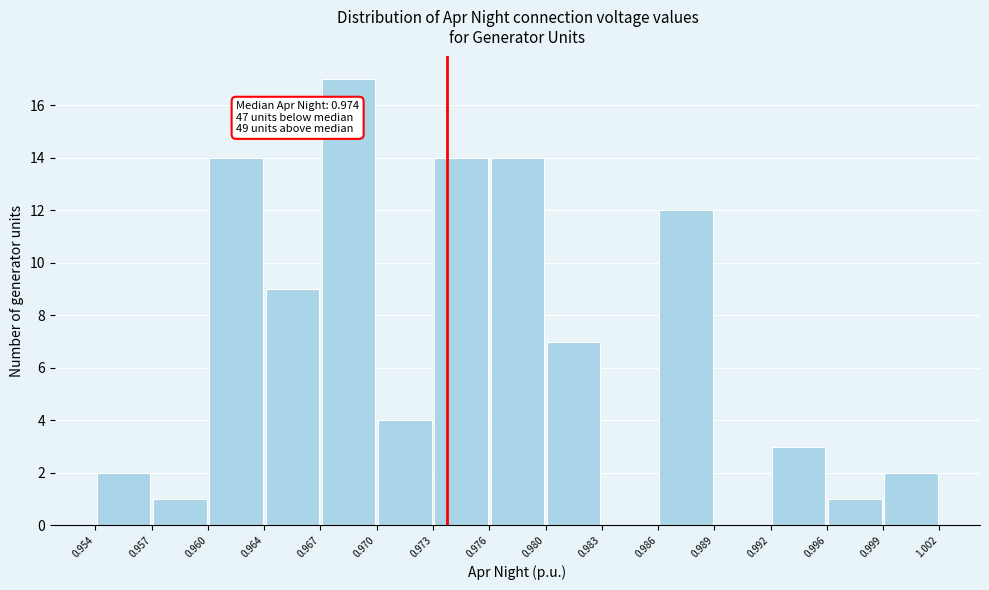

Which range on the x-axis has the tallest bar?

0.967 to 0.970